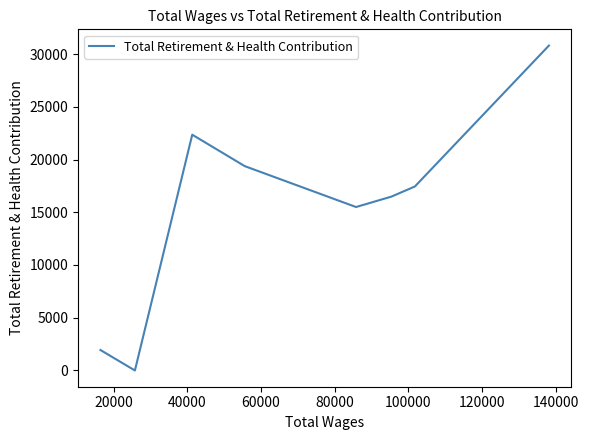

How many values exceed 17443?

3